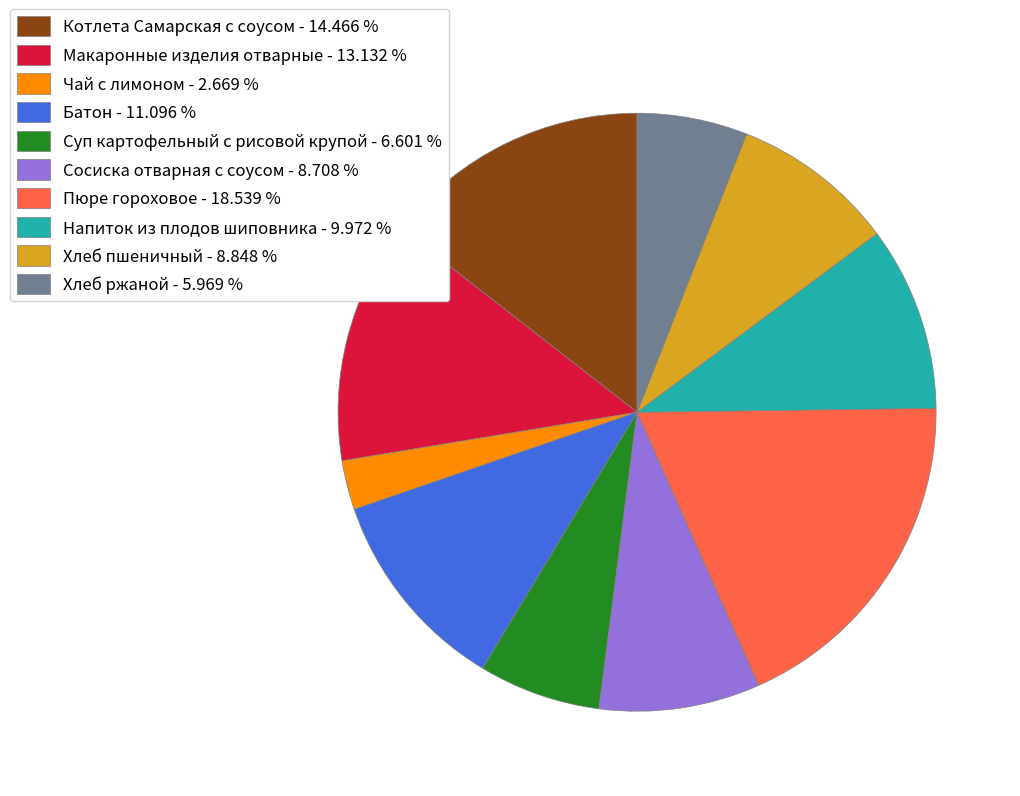

Is the sum of Батон - 11.096 % and Напиток из плодов шиповника - 9.972 % greater than half?

No